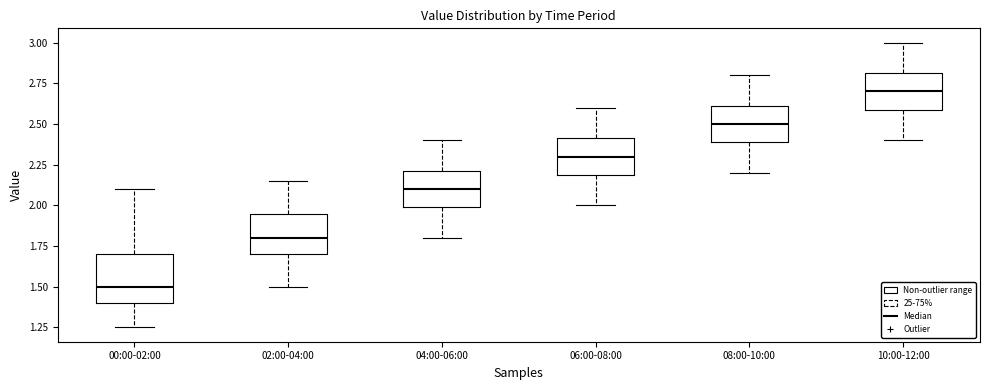

Reading left to right, transcribe this box plot: for each box, give where its median line is, the range the box spans, and where its two whiskers end, as read against the y-axis. The values are not printed on the chart, so give them approximately, as read against the axis.

00:00-02:00: median 1.50, box 1.40 to 1.70, whiskers 1.25 to 2.10
02:00-04:00: median 1.80, box 1.70 to 1.95, whiskers 1.50 to 2.15
04:00-06:00: median 2.10, box 2.00 to 2.20, whiskers 1.80 to 2.40
06:00-08:00: median 2.30, box 2.20 to 2.40, whiskers 2.00 to 2.60
08:00-10:00: median 2.50, box 2.40 to 2.60, whiskers 2.20 to 2.80
10:00-12:00: median 2.70, box 2.60 to 2.80, whiskers 2.40 to 3.00